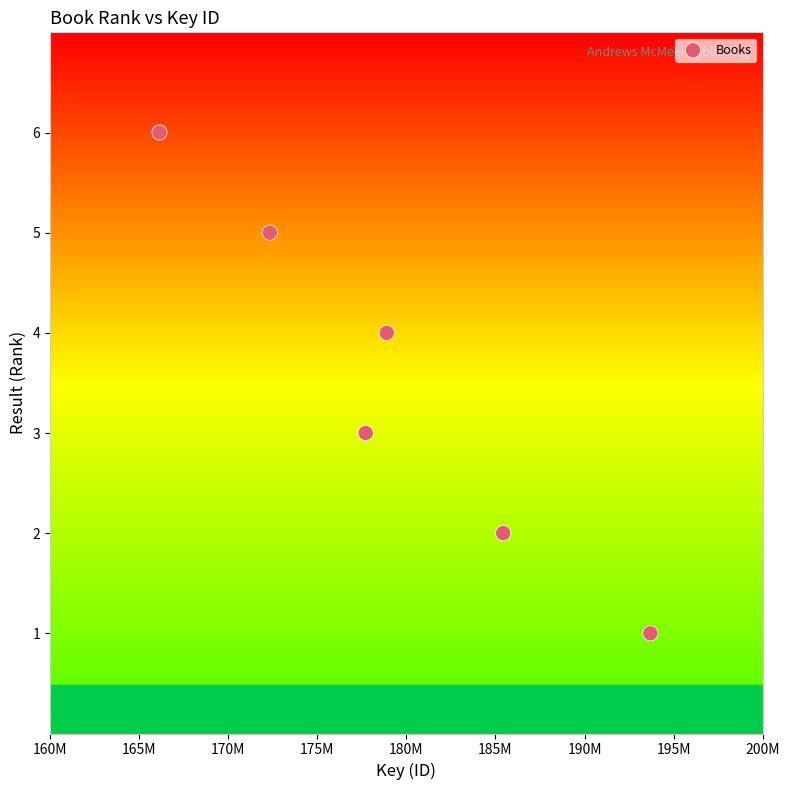

What is the average Y value?

4